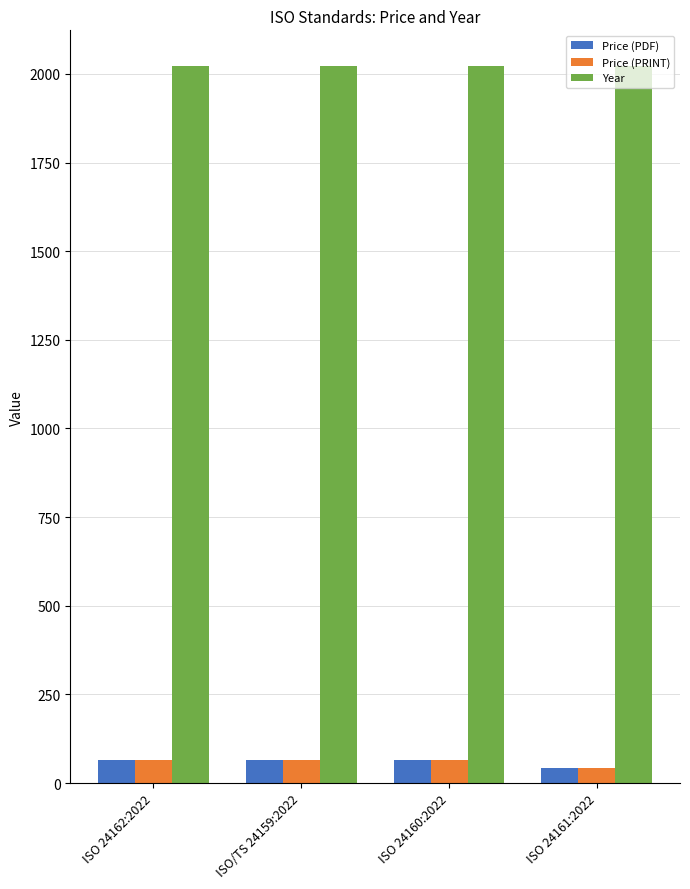

What is the greatest value displayed?

2022